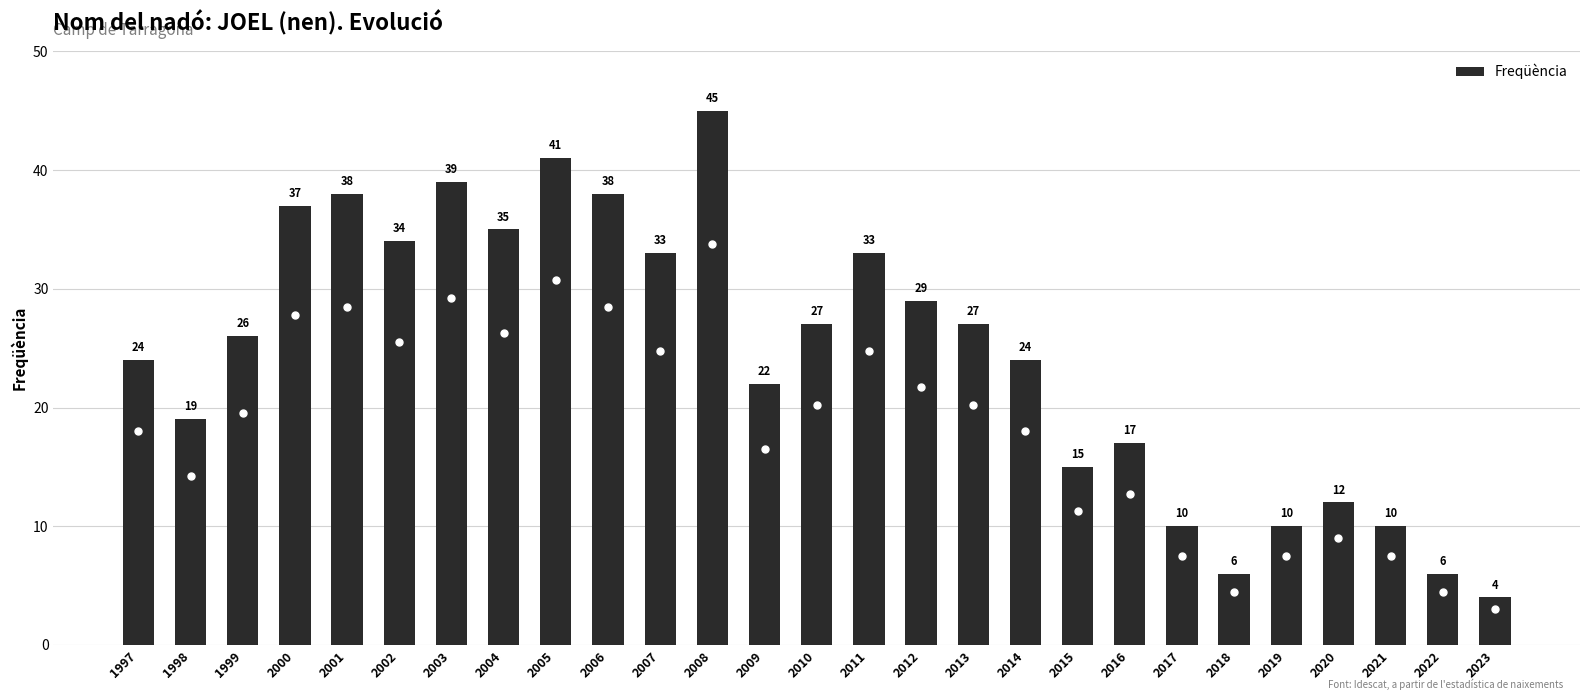

Reading left to right, transcribe all the data shown in this chart.

1997=24	1998=19	1999=26	2000=37	2001=38	2002=34	2003=39	2004=35	2005=41	2006=38	2007=33	2008=45	2009=22	2010=27	2011=33	2012=29	2013=27	2014=24	2015=15	2016=17	2017=10	2018=6	2019=10	2020=12	2021=10	2022=6	2023=4